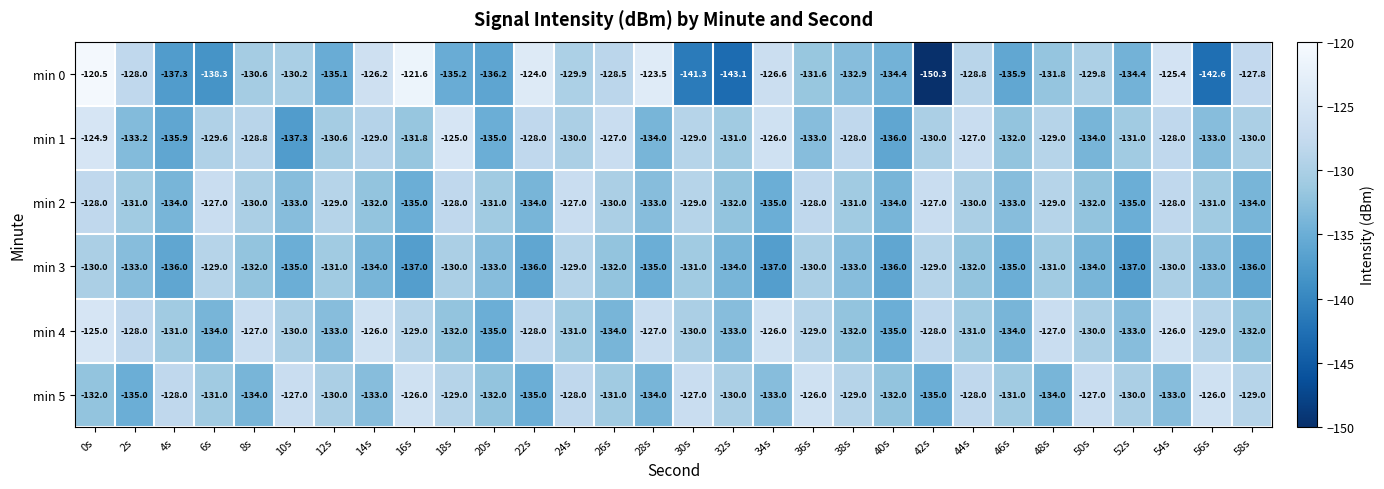

What is the sum of the min 0 values at 48s and 42s?

-282.1